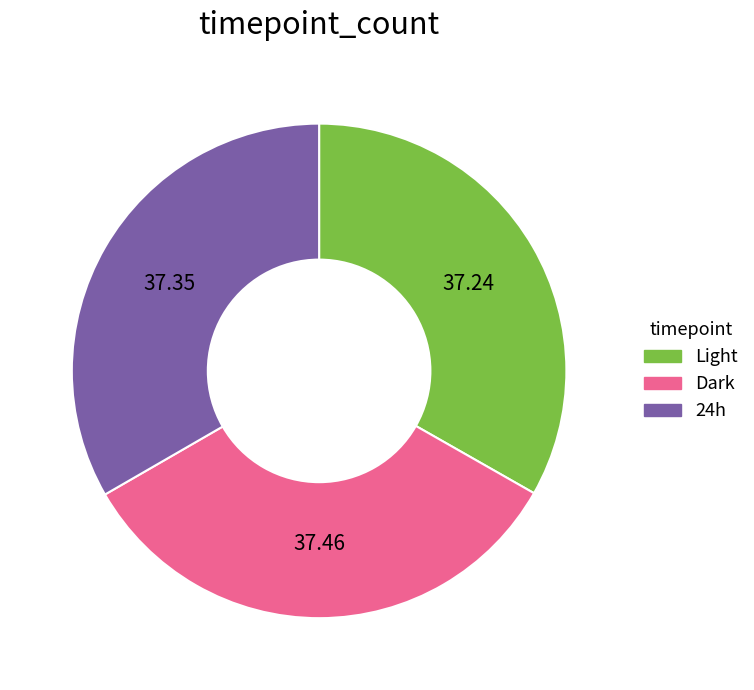

Approximately how many times larger is the value at Light compared to 24h?

1.0